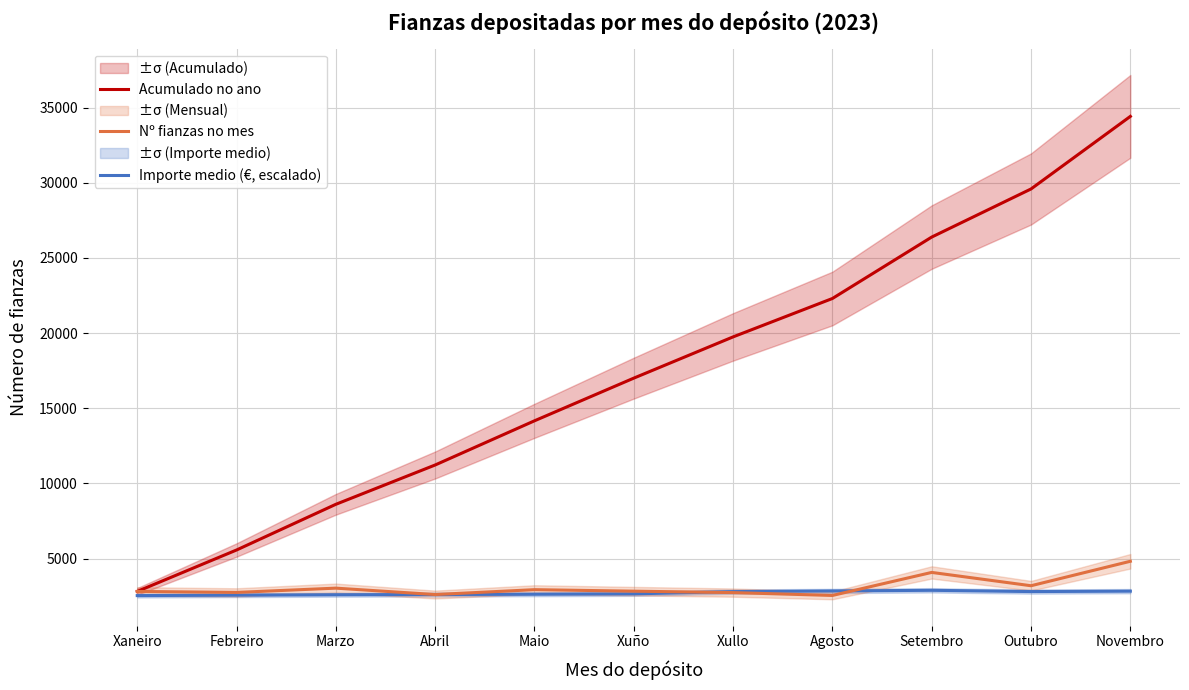

Where does the Acumulado no ano series first go above 17005?

Xullo